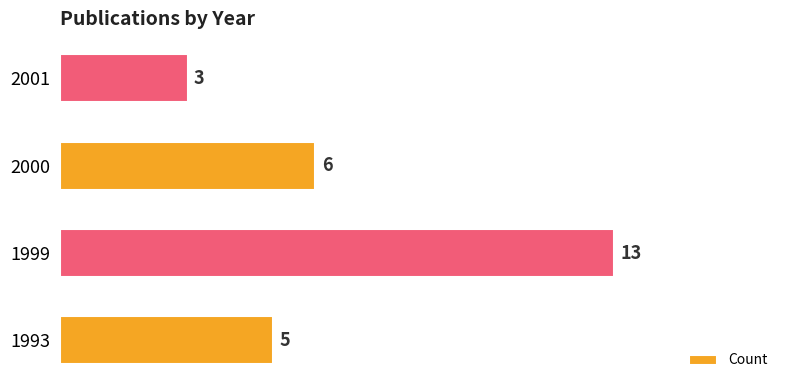

Which has a higher value, 1993 or 1999?

1999